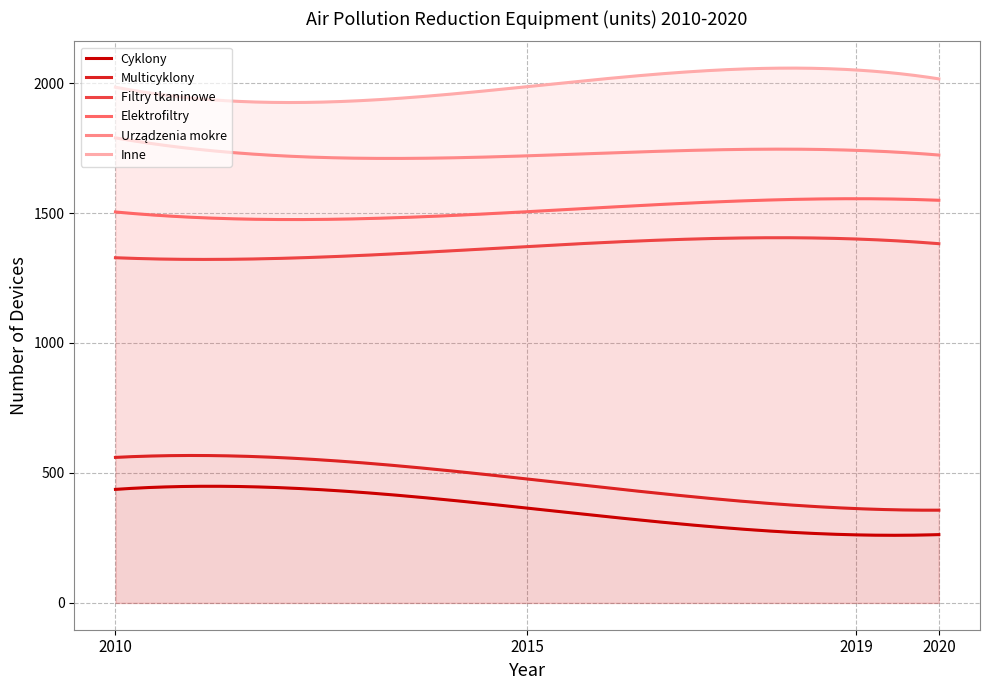

At which label does Urządzenia mokre reach its peak?

2010